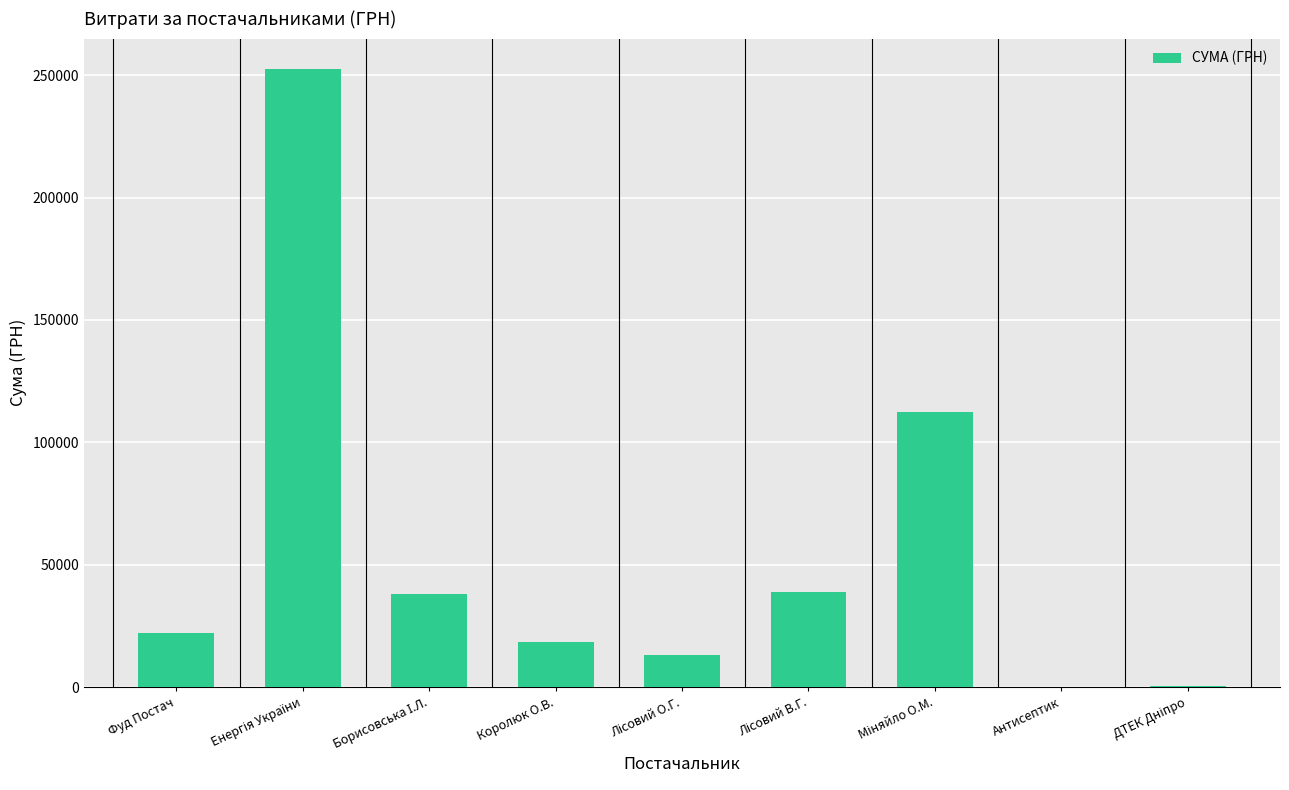

What is the sum of all values?

495474.5